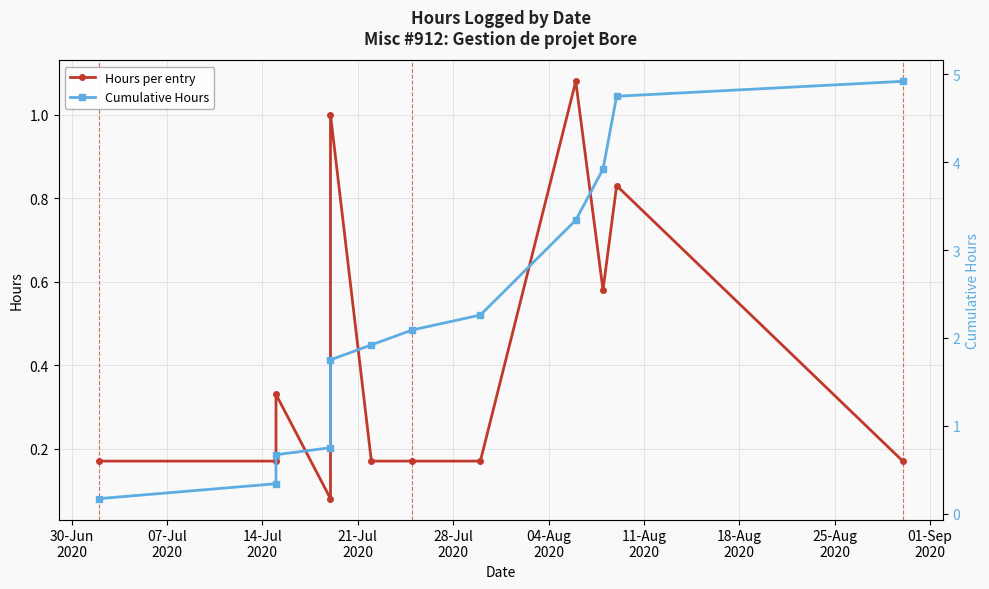

True or false: Hours per entry has a value of 1.1 at 10.

False